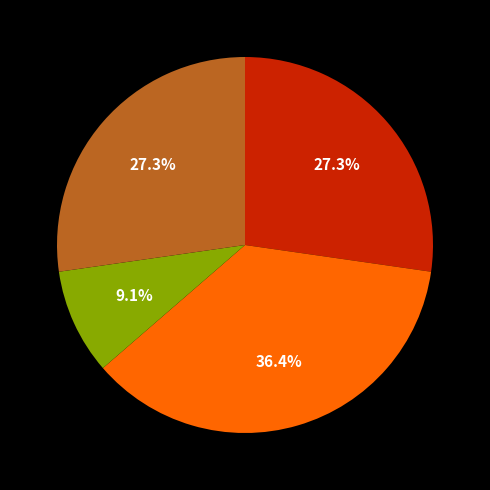

To the nearest percent, what is the average slice percentage?

25%